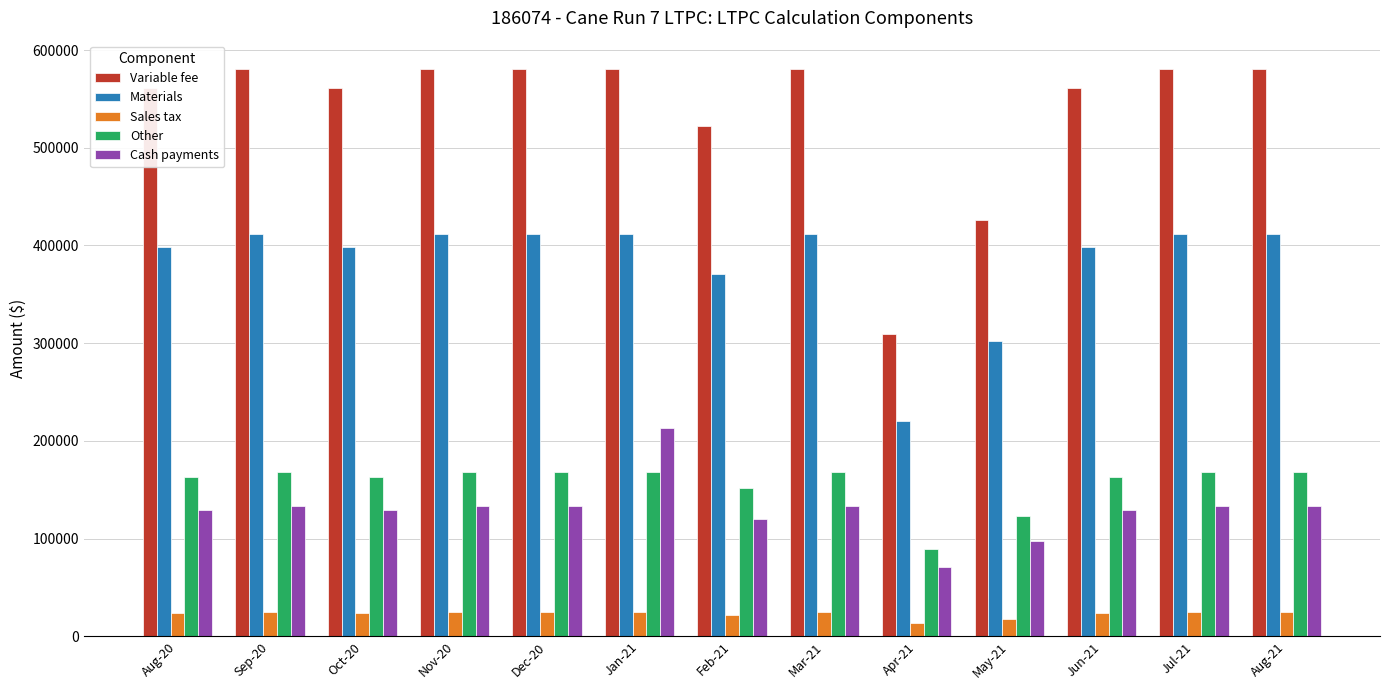

What is the sum of all Variable fee values?

7005534.0